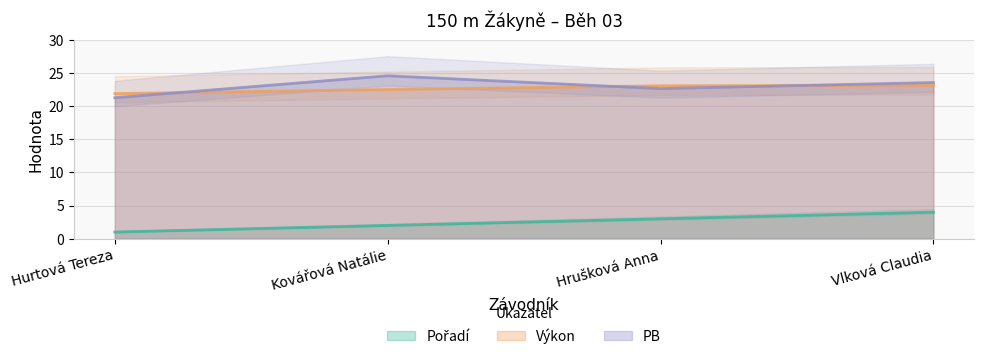

The value of Pořadí at Kovářová Natálie is 2.8. True or false?

False